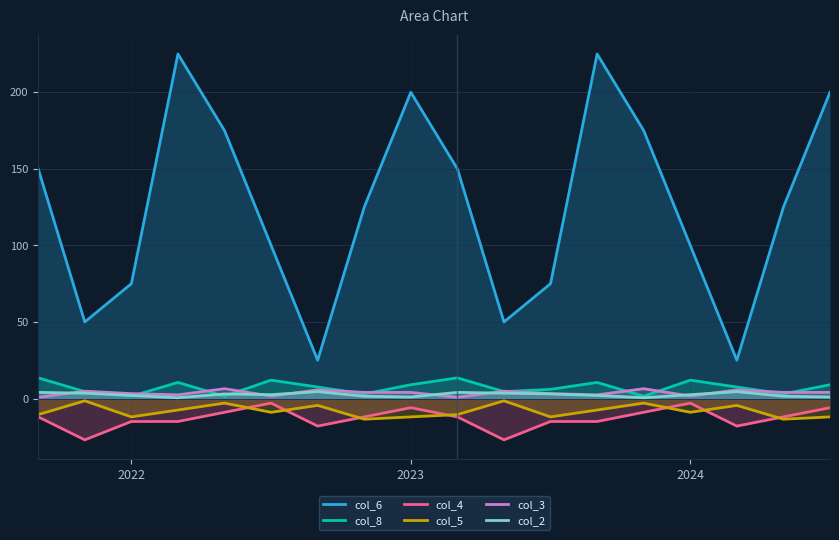

What is the highest value of the col_2 series?

4.5